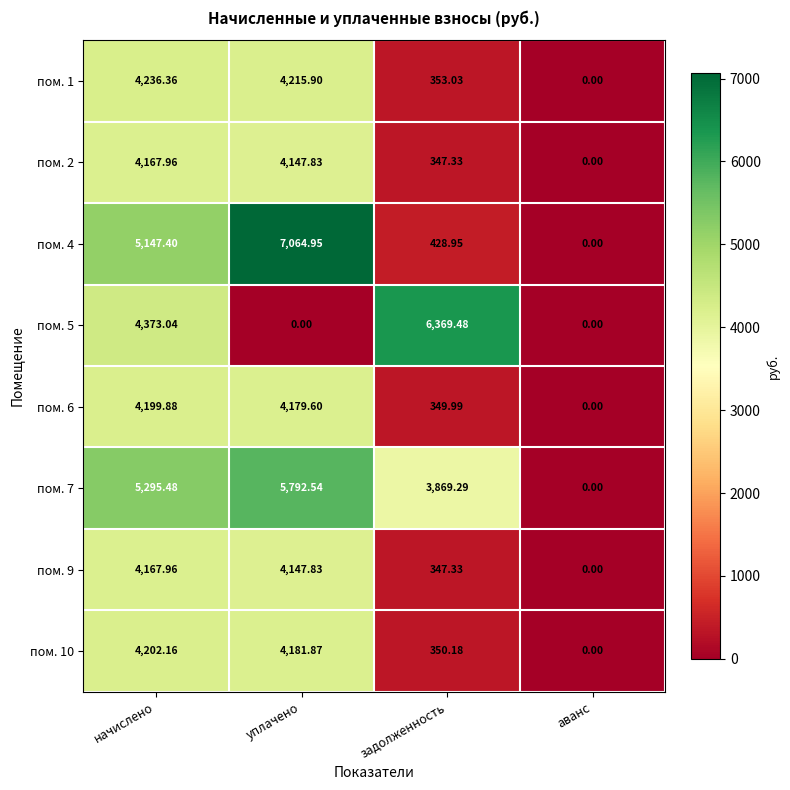

Which category has the lowest value in the пом. 9 series?

аванс